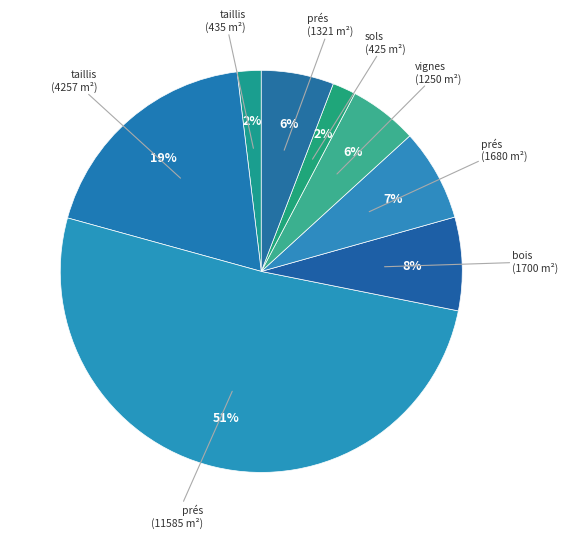

How many segments does this pie chart have?

8